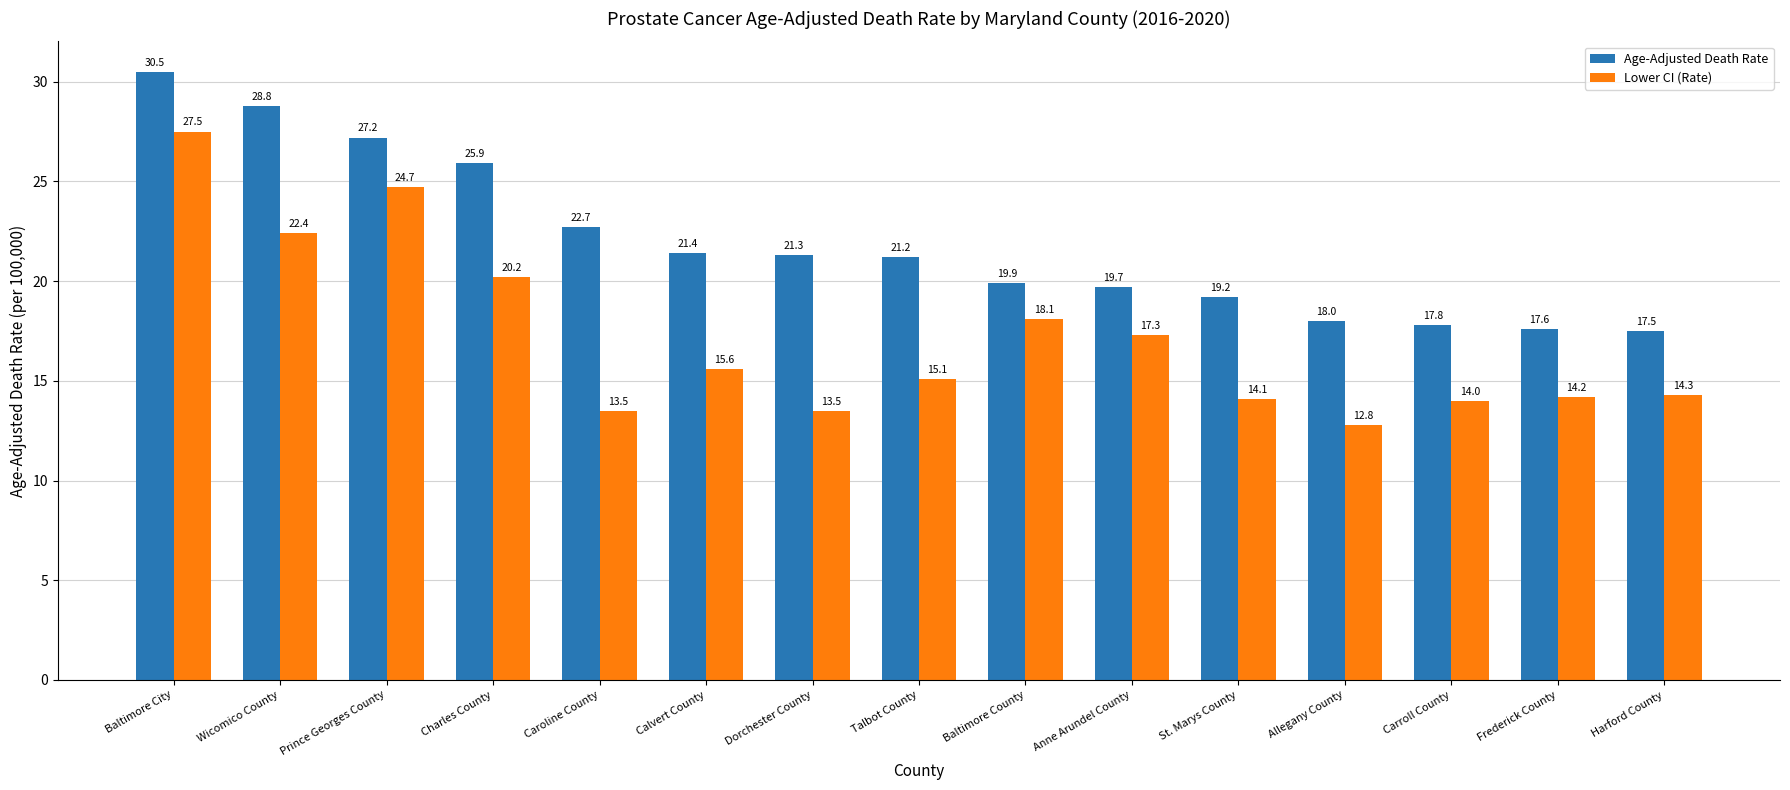

Which series has the largest total across all categories?

Age-Adjusted Death Rate